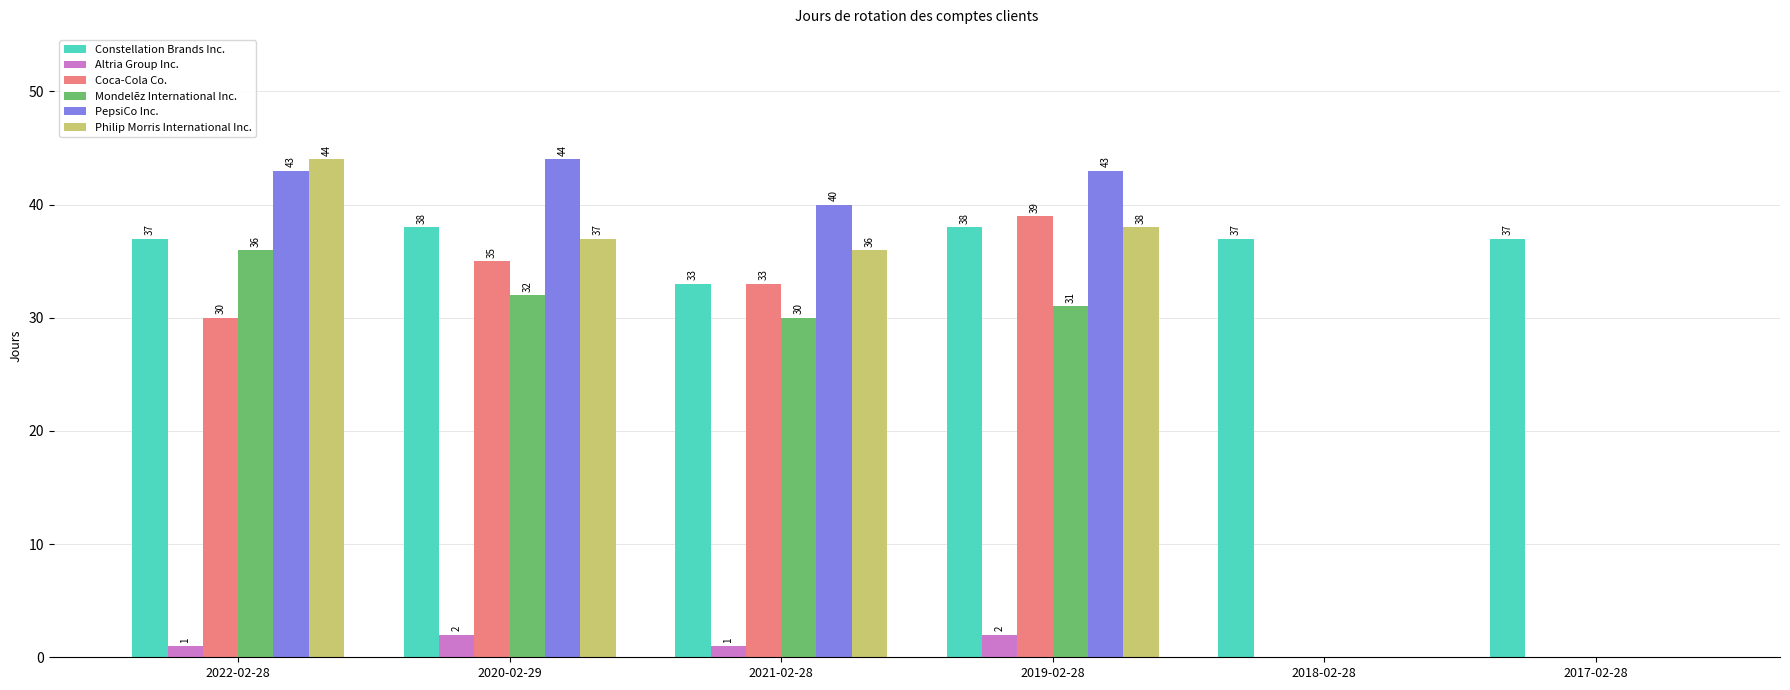

How many series are shown in this chart?

6